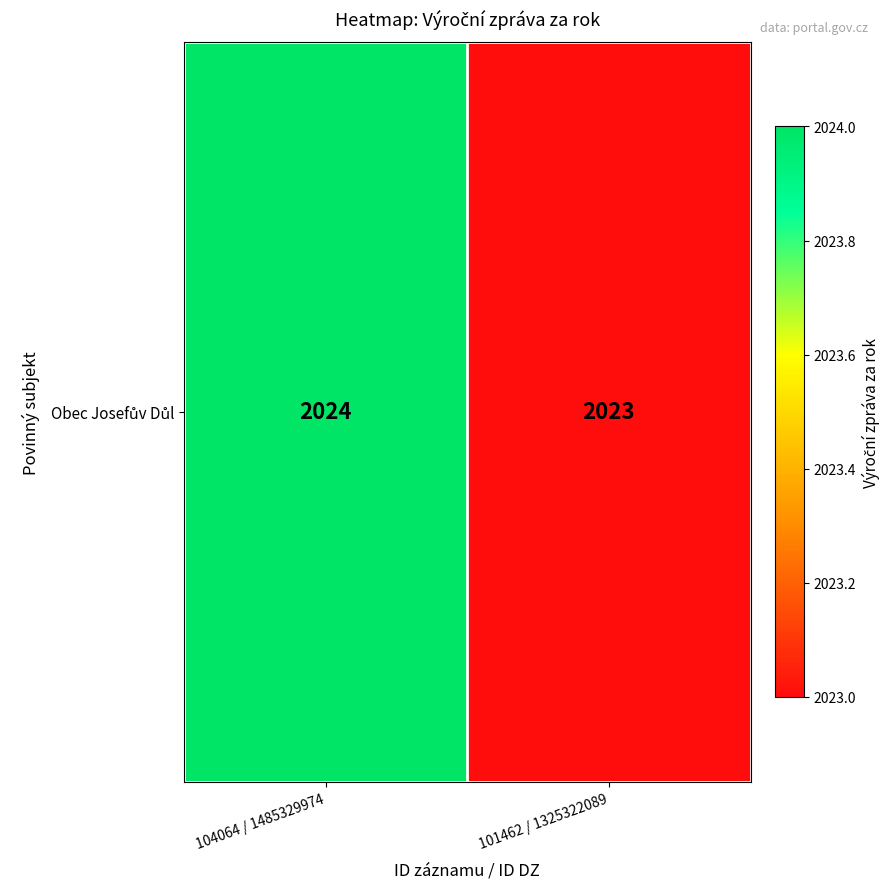

Rank the categories by value from highest to lowest.

104064 / 1485329974, 101462 / 1325322089